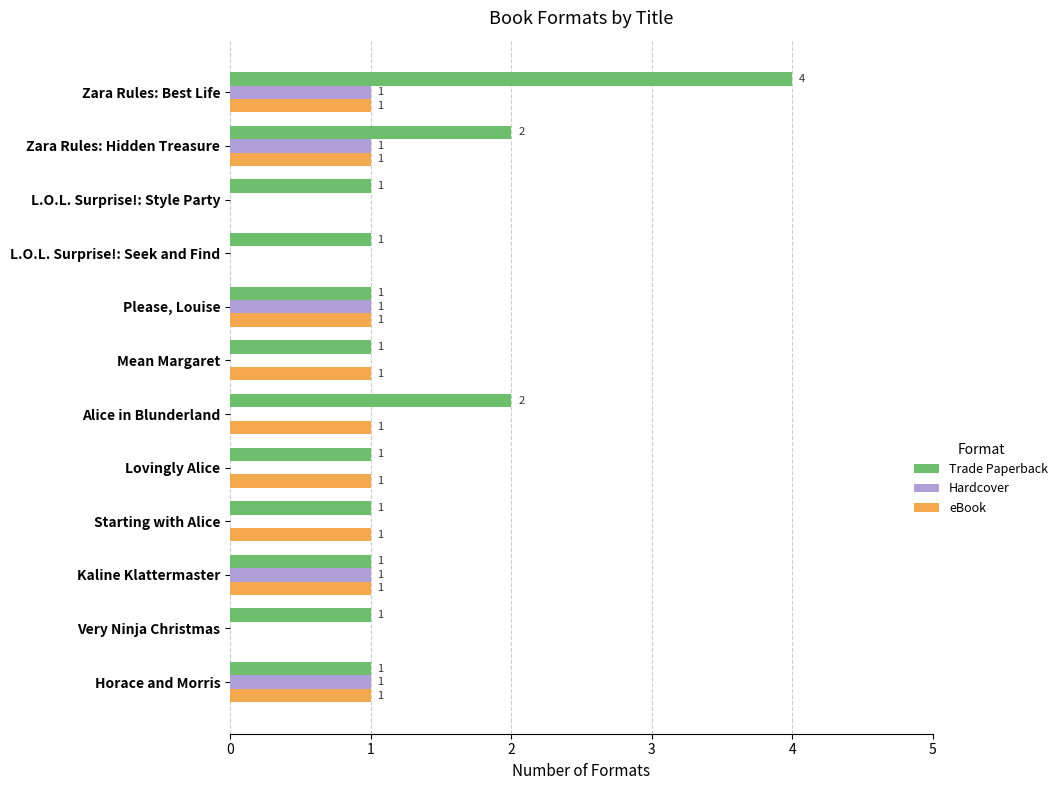

How many Hardcover values are between 0 and 1?

12